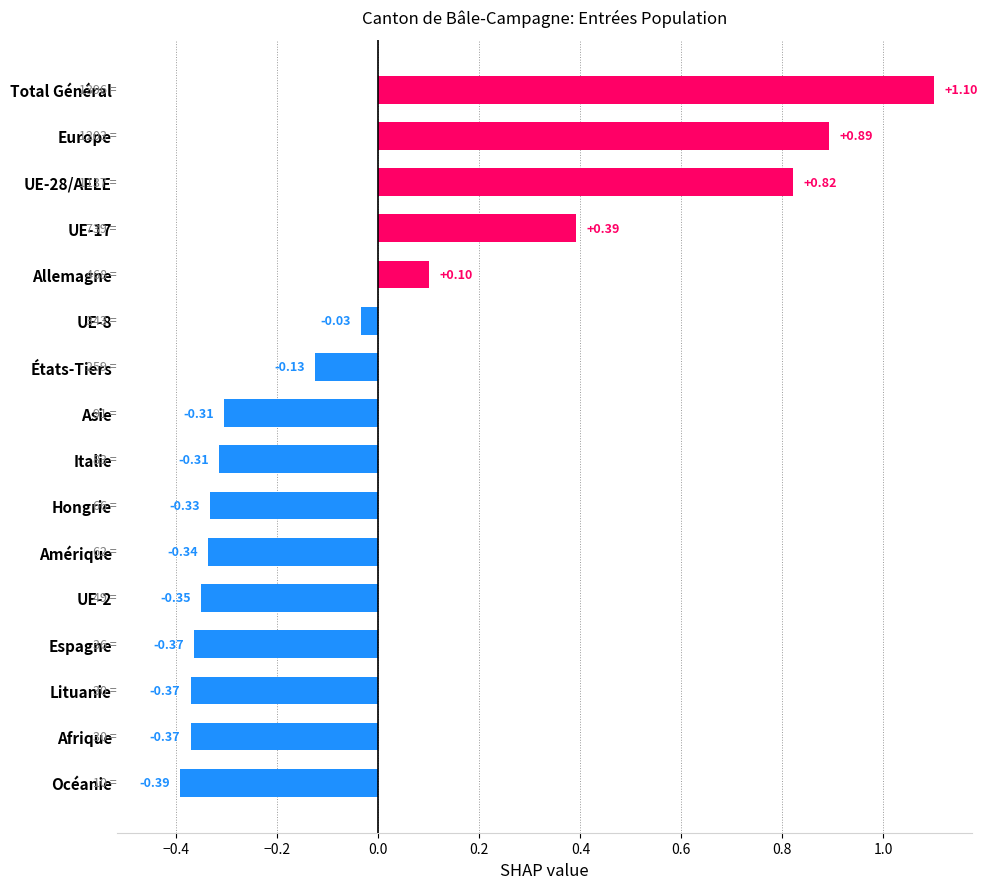

What is the change in value from Océanie to UE-17?

+0.8